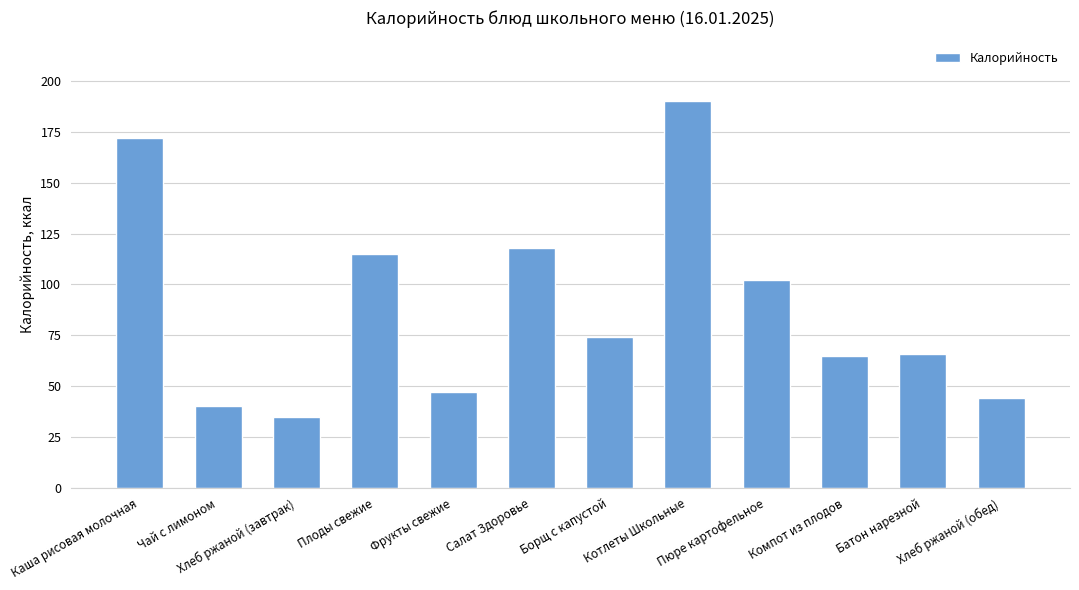

How many series are shown in this chart?

1